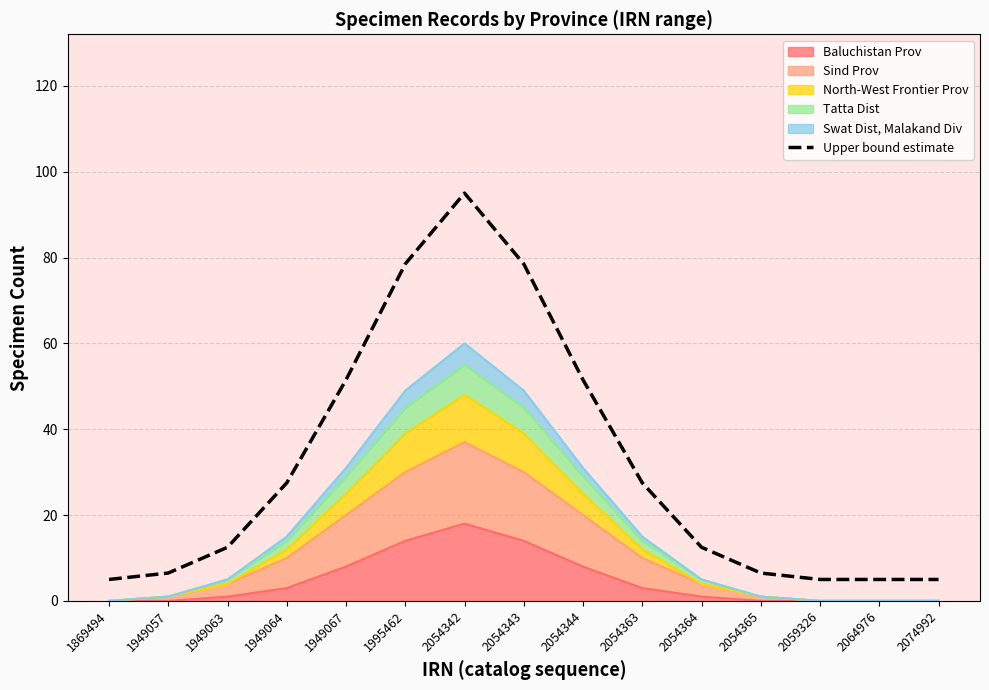

What is the maximum value shown in the chart?

95.0